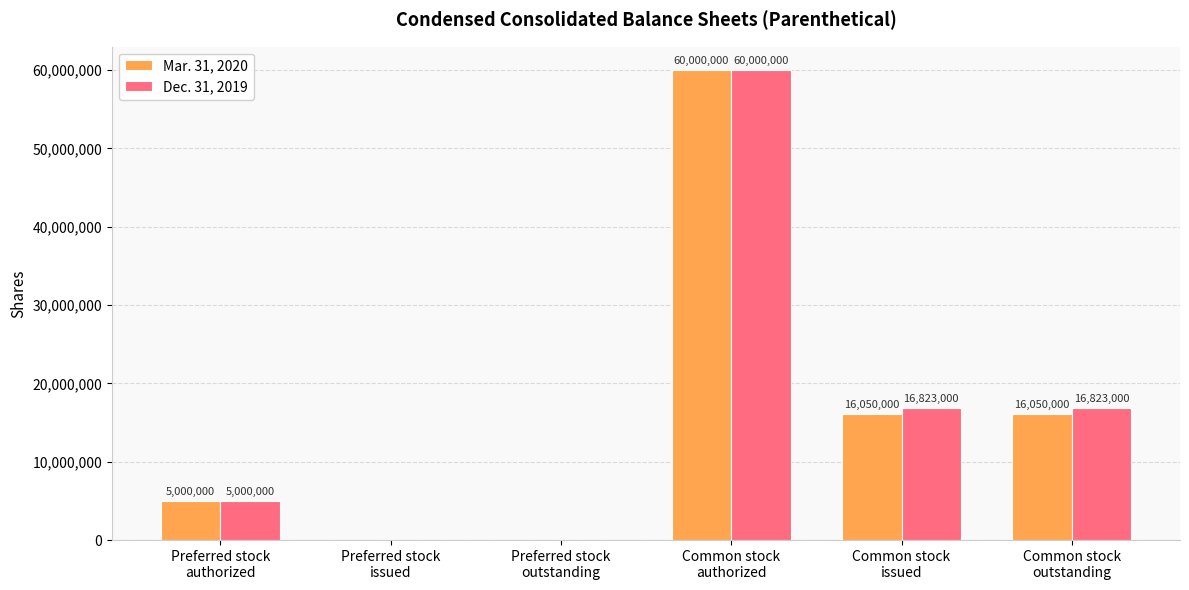

What is the greatest value displayed?

60000000